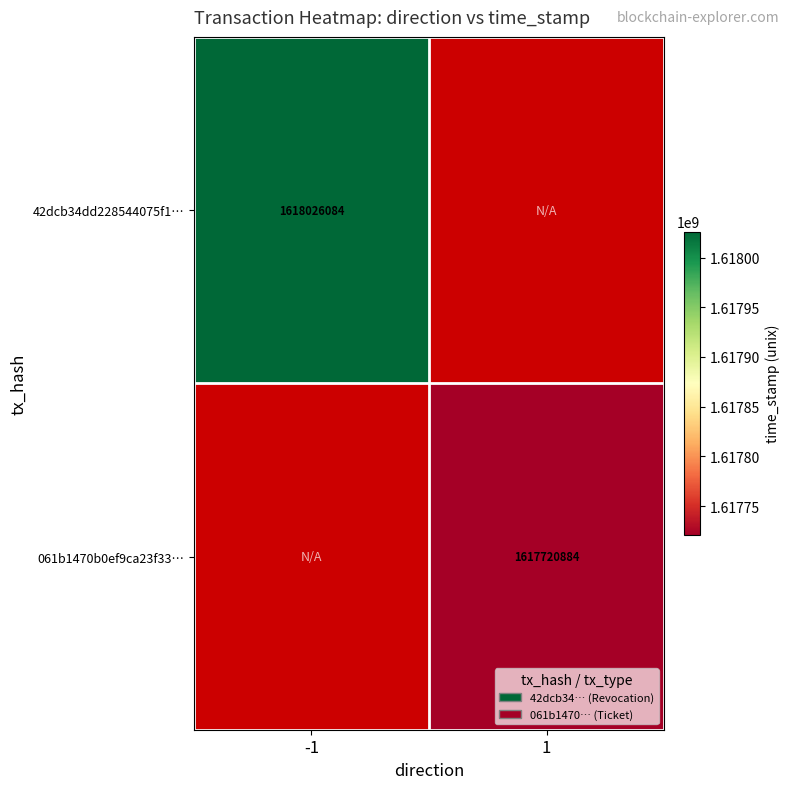

Is the value of 061b1470b0ef9ca23f33… at 1 greater than the value of 42dcb34dd228544075f1… at -1?

No